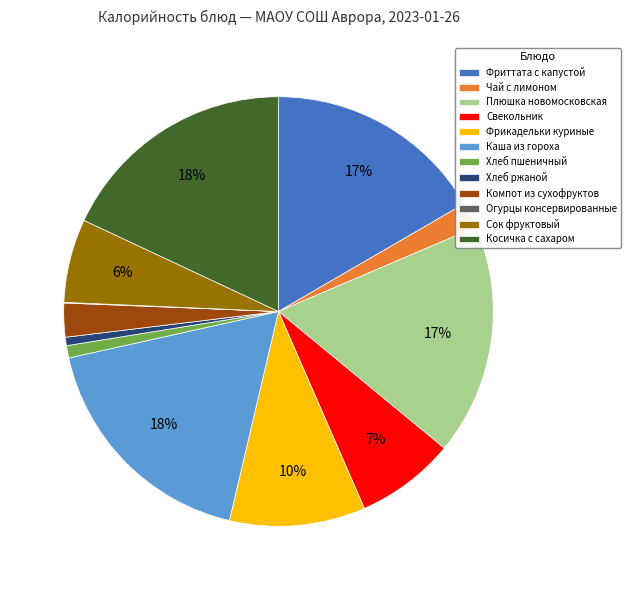

Is the sum of Плюшка новомосковская and Сок фруктовый greater than half?

No